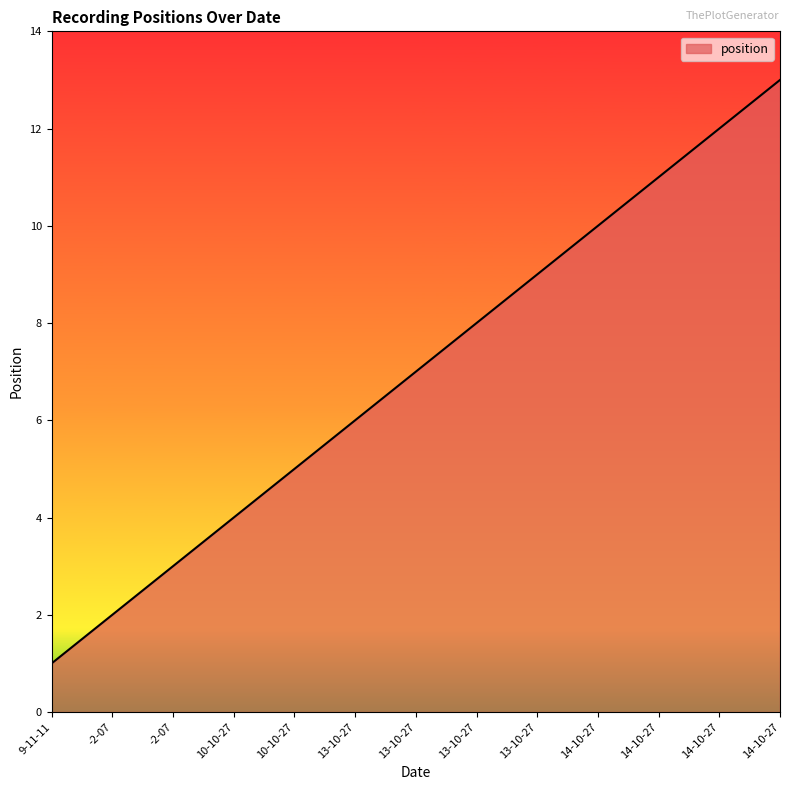

Reading right to left, what are all the values shown in this chart?

14-10-27=13	14-10-27=12	14-10-27=11	14-10-27=10	13-10-27=9	13-10-27=8	13-10-27=7	13-10-27=6	10-10-27=5	10-10-27=4	-2-07=3	-2-07=2	9-11-11=1